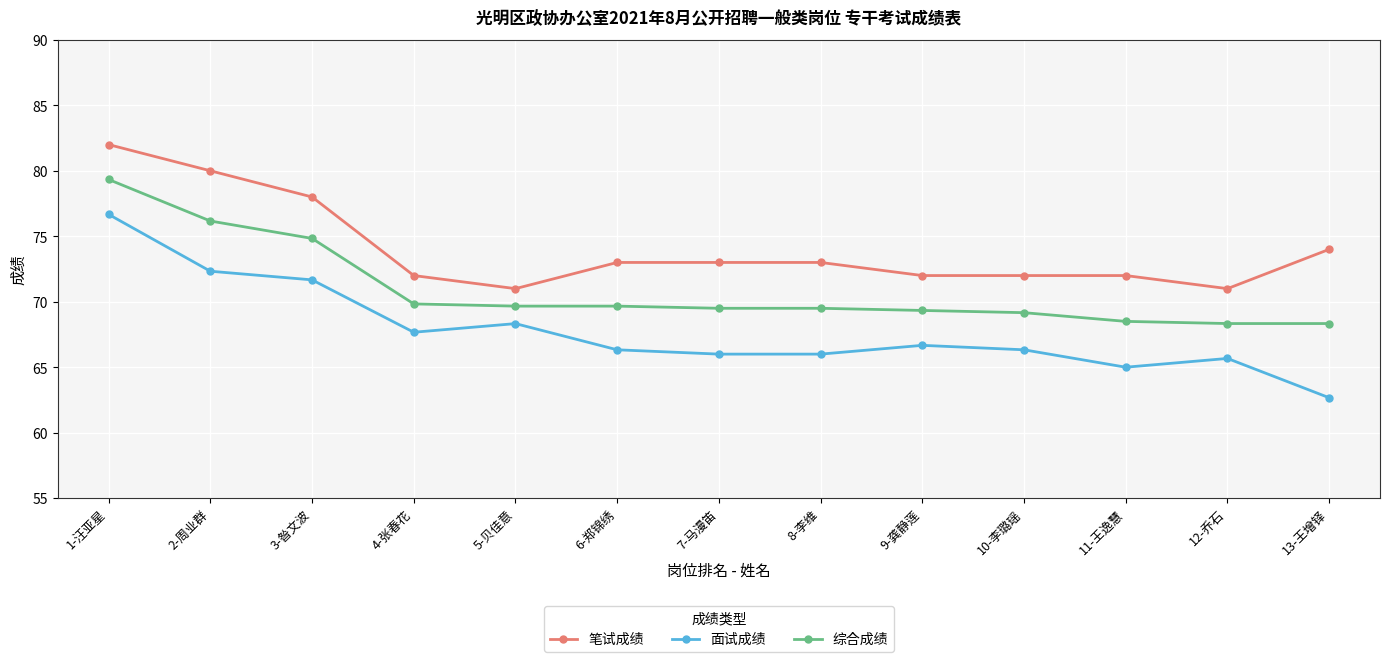

Is this an area chart (filled region under the line)?

No